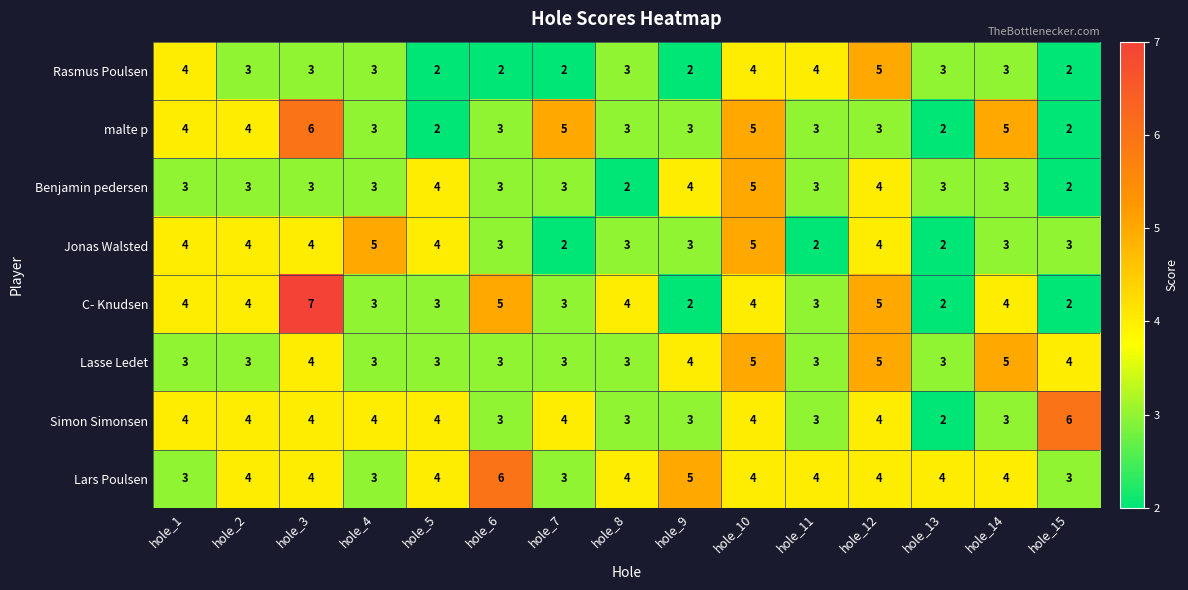

What is the average value of the Rasmus Poulsen series?

3